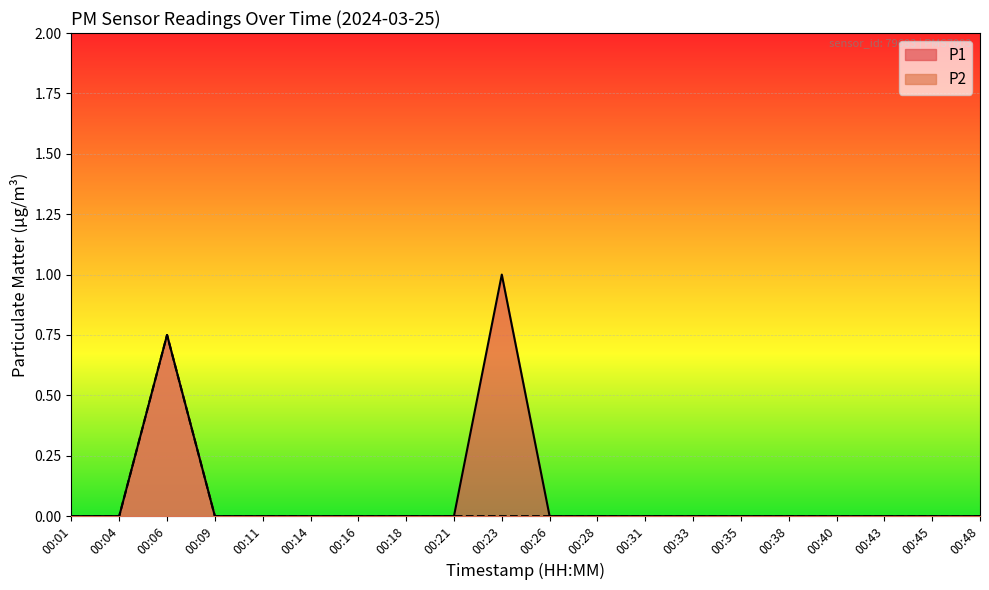

How many data points does each series have?

20